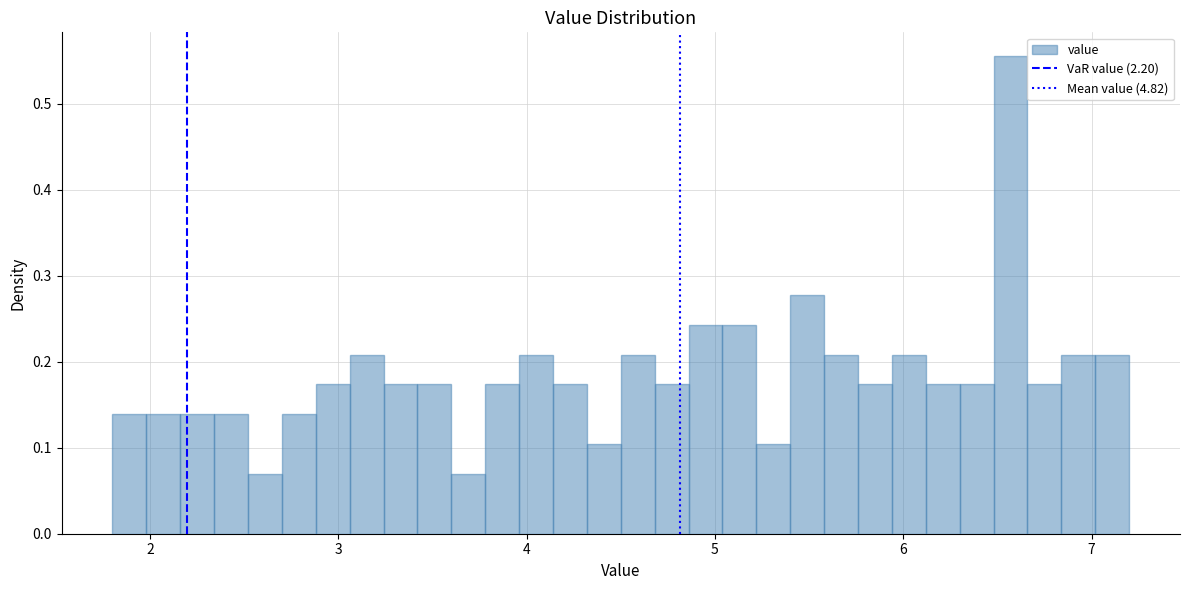

Around what value on the x-axis is the tallest bar? Give the approximate position of its centre, as read against the axis.

6.6